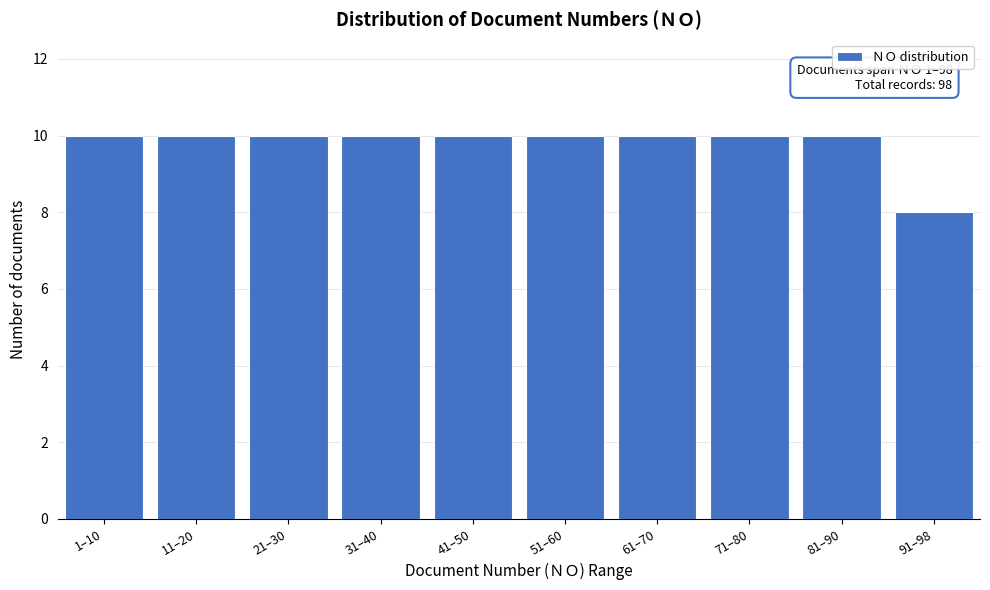

Reading left to right, list all the values displayed in this chart.

1–10=10	11–20=10	21–30=10	31–40=10	41–50=10	51–60=10	61–70=10	71–80=10	81–90=10	91–98=8